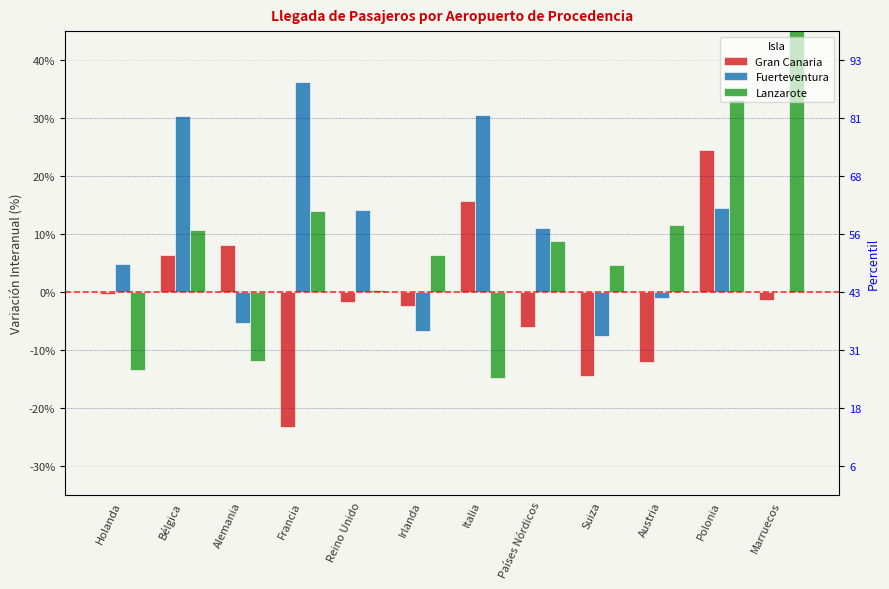

Which label corresponds to the largest value in the chart?

Marruecos